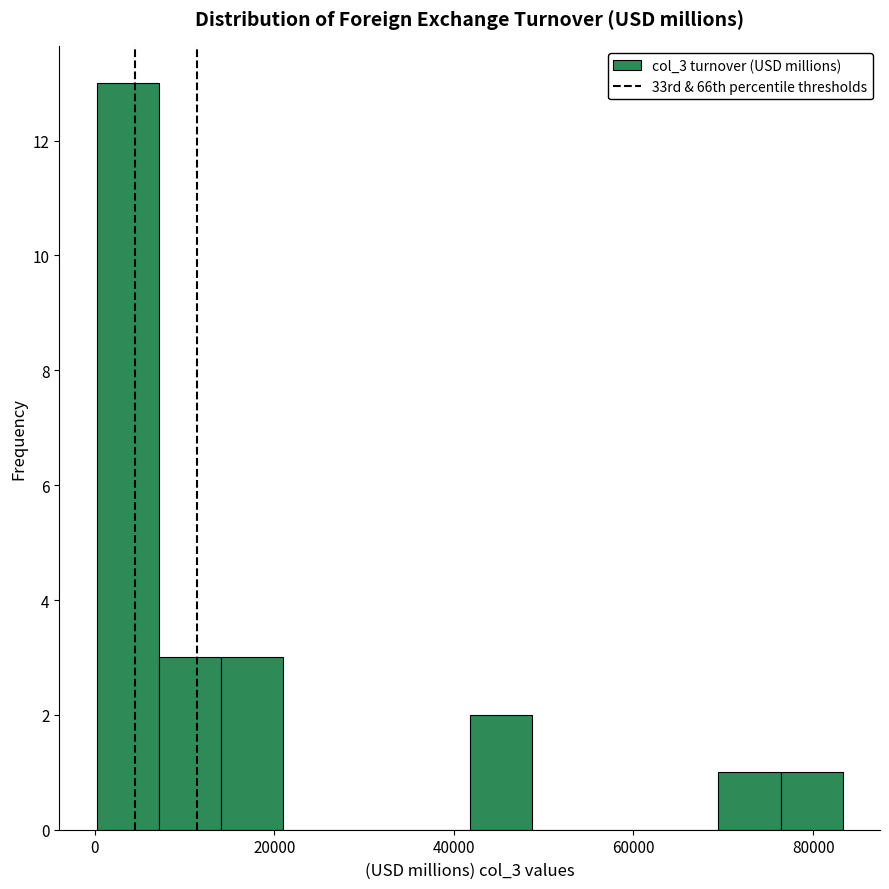

Around what value on the x-axis is the tallest bar? Give the approximate position of its centre, as read against the axis.

4000